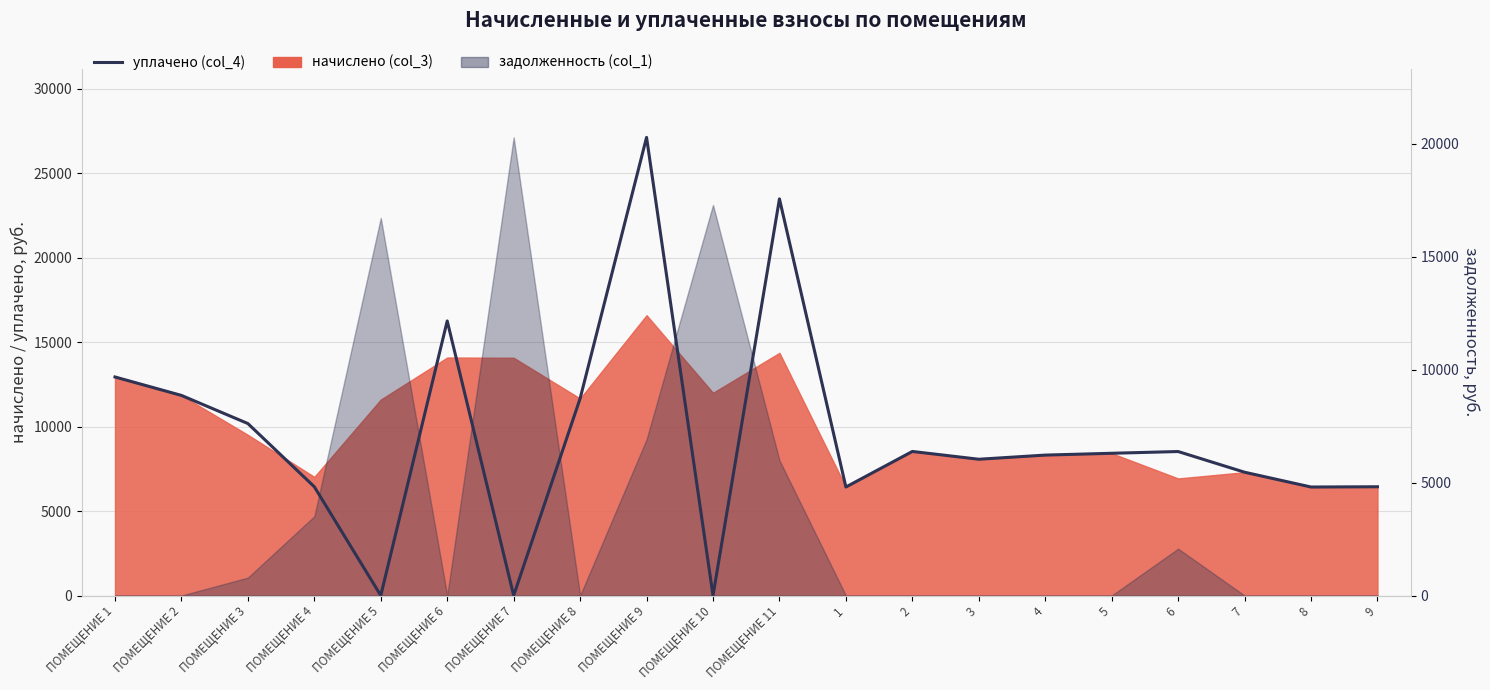

How many values are below 8417?

10